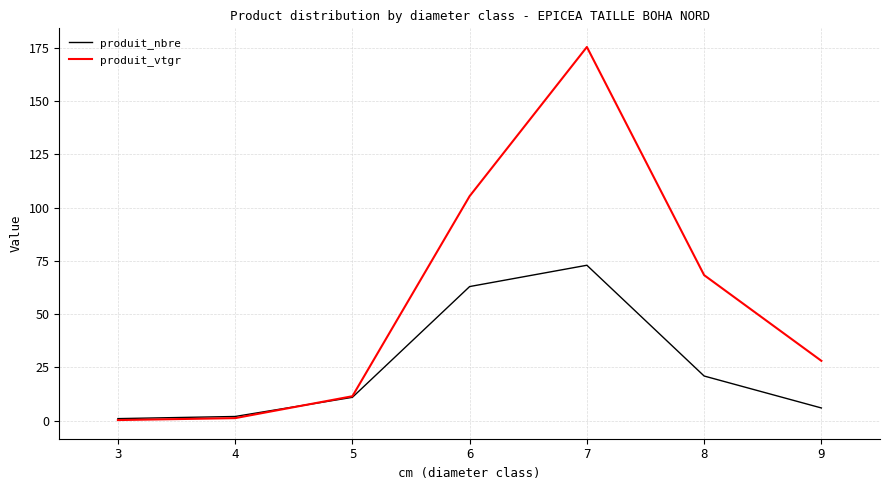

At which category is the sum across all series the highest?

7